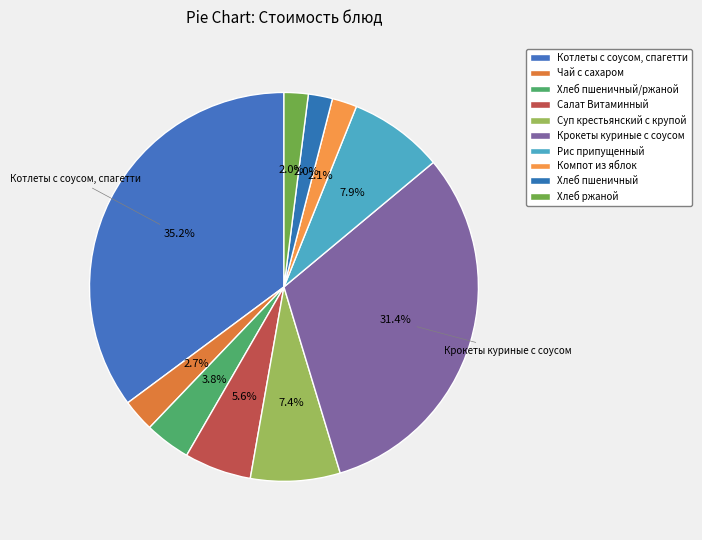

Is the sum of Чай с сахаром and Хлеб пшеничный/ржаной greater than half?

No